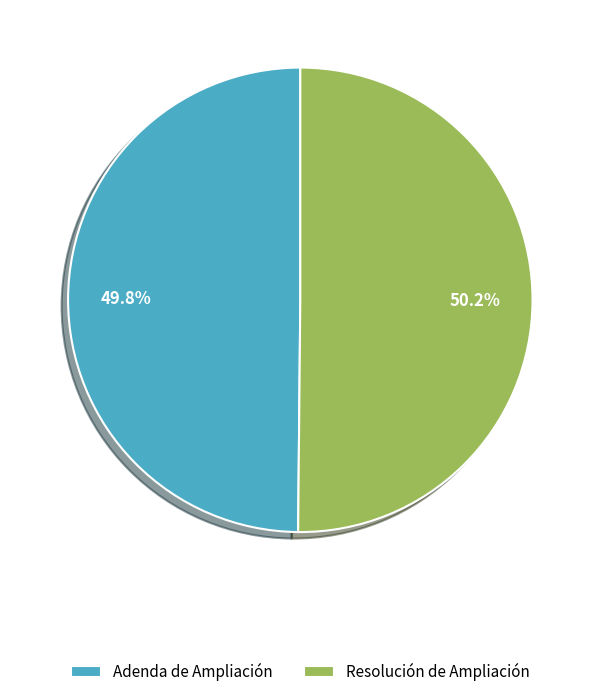

Does any single category account for the majority?

Yes